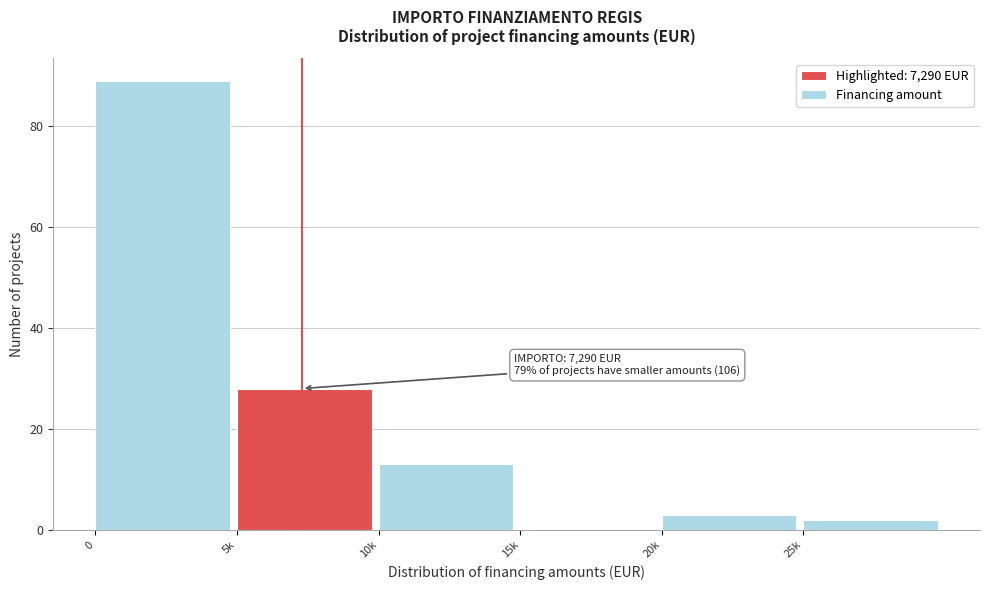

Reading left to right, extract all data points from this chart.

0=89	5k=28	10k=13	15k=0	20k=3	25k=2